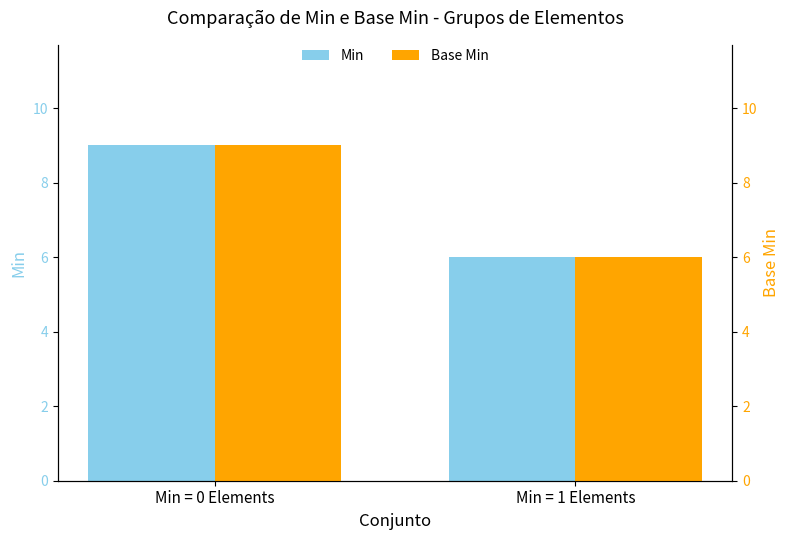

How many bars are there in each group?

2